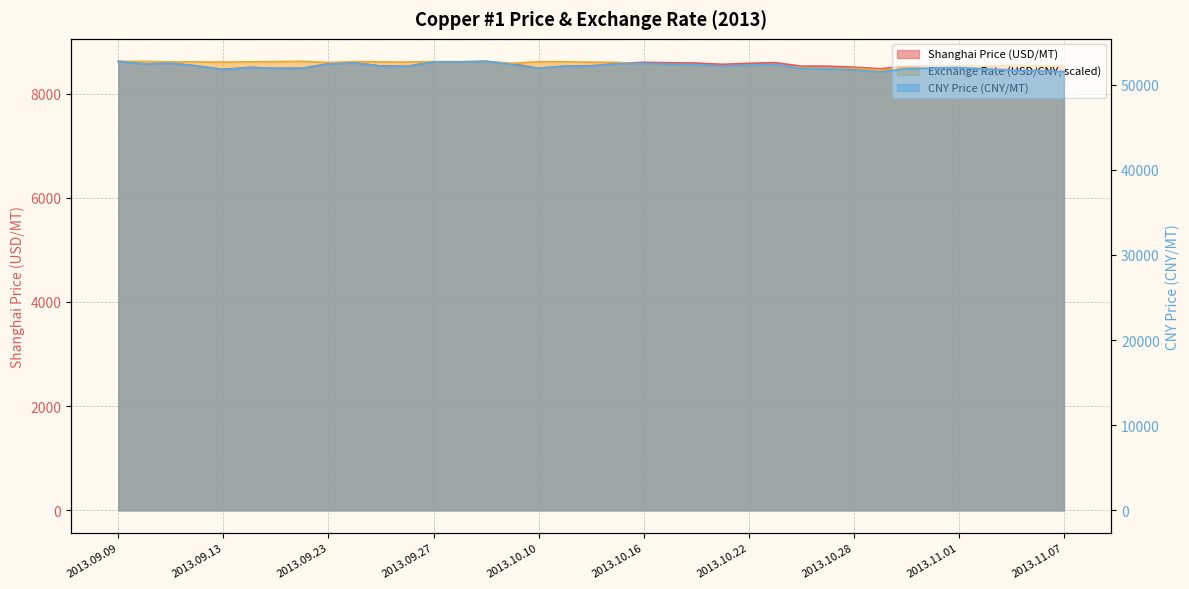

What is the label of the 12th point from the left?

2013.09.26